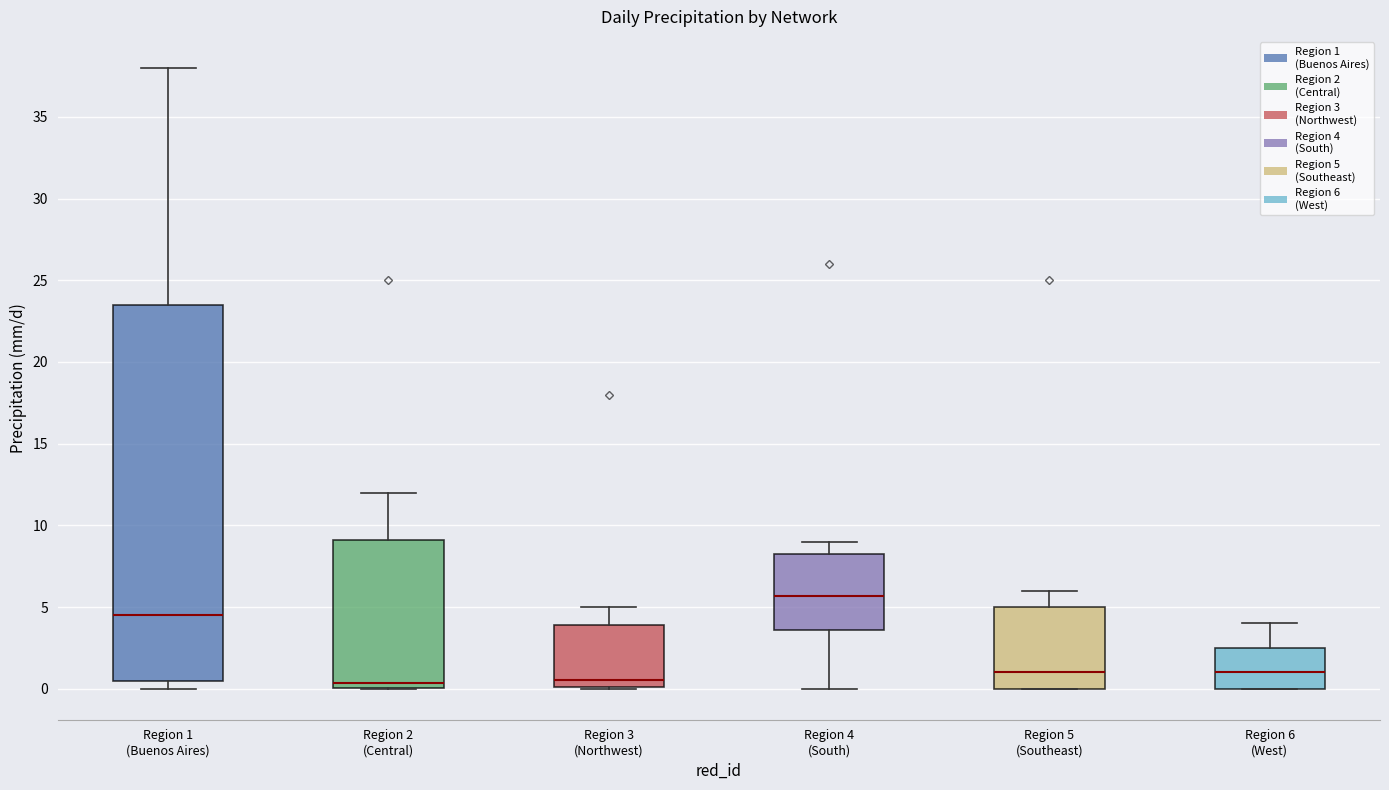

Reading left to right, transcribe this box plot: for each box, give where its median line is, the range the box spans, and where its two whiskers end, as read against the y-axis. The values are not printed on the chart, so give them approximately, as read against the axis.

Region 1 (Buenos Aires): median 4.5, box 0.5 to 23.5, whiskers 0.0 to 38.0
Region 2 (Central): median 0.5, box 0.0 to 9.0, whiskers 0.0 to 12.0
Region 3 (Northwest): median 0.5, box 0.0 to 4.0, whiskers 0.0 to 5.0
Region 4 (South): median 5.5, box 3.5 to 8.5, whiskers 0.0 to 9.0
Region 5 (Southeast): median 1.0, box 0.0 to 5.0, whiskers 0.0 to 6.0
Region 6 (West): median 1.0, box 0.0 to 2.5, whiskers 0.0 to 4.0